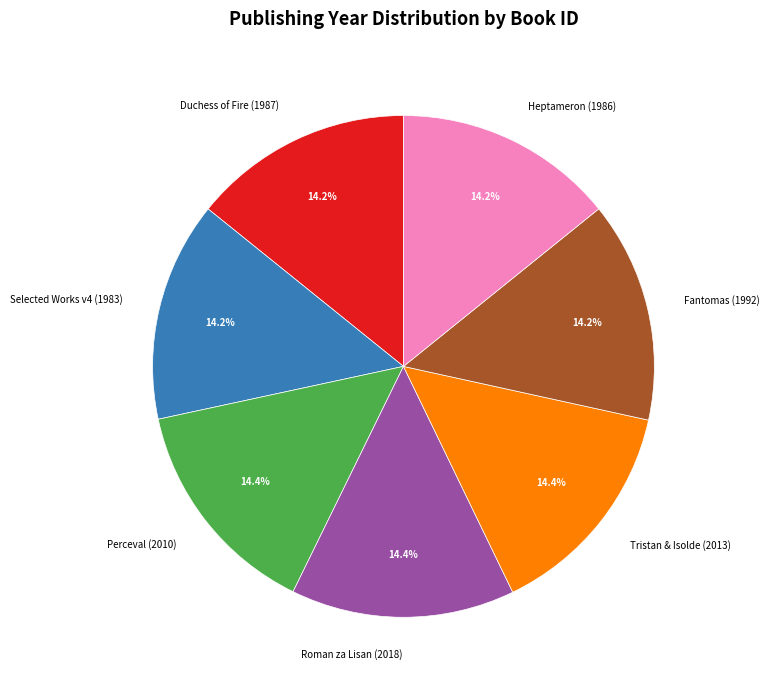

Is the sum of Roman za Lisan (2018) and Duchess of Fire (1987) greater than half?

No